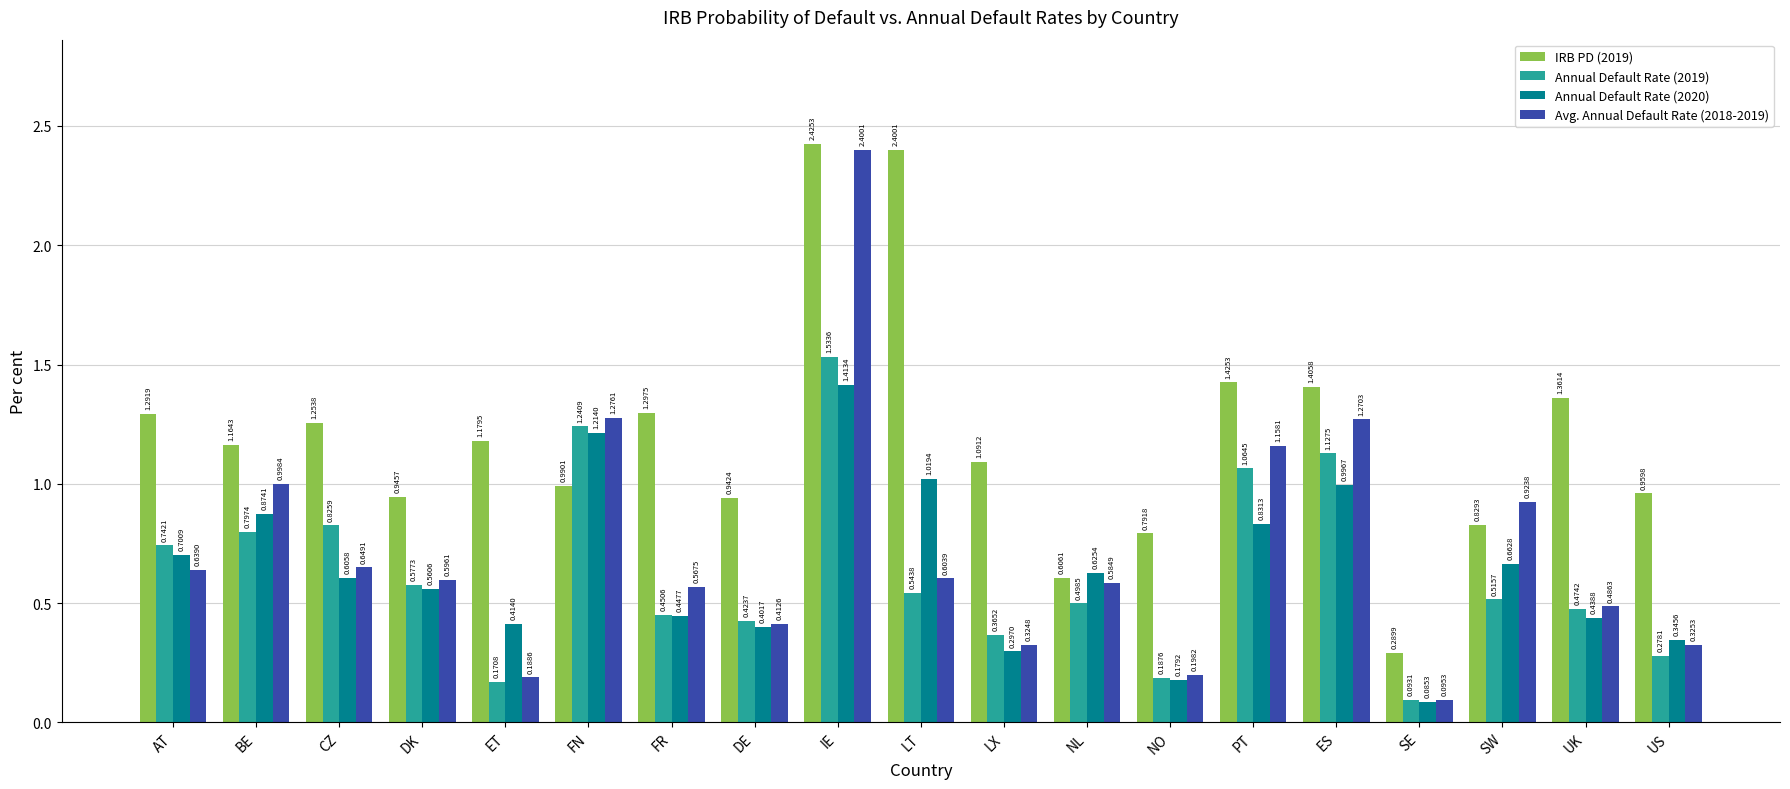

At which label is Annual Default Rate (2019) closest to 0?

SE